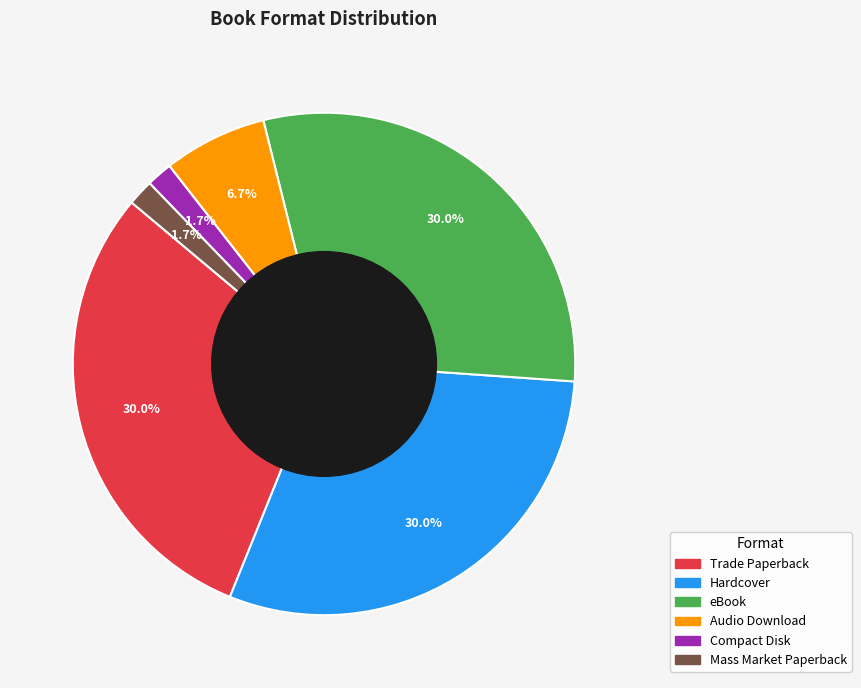

Do Compact Disk and eBook together represent more than half of the pie?

No